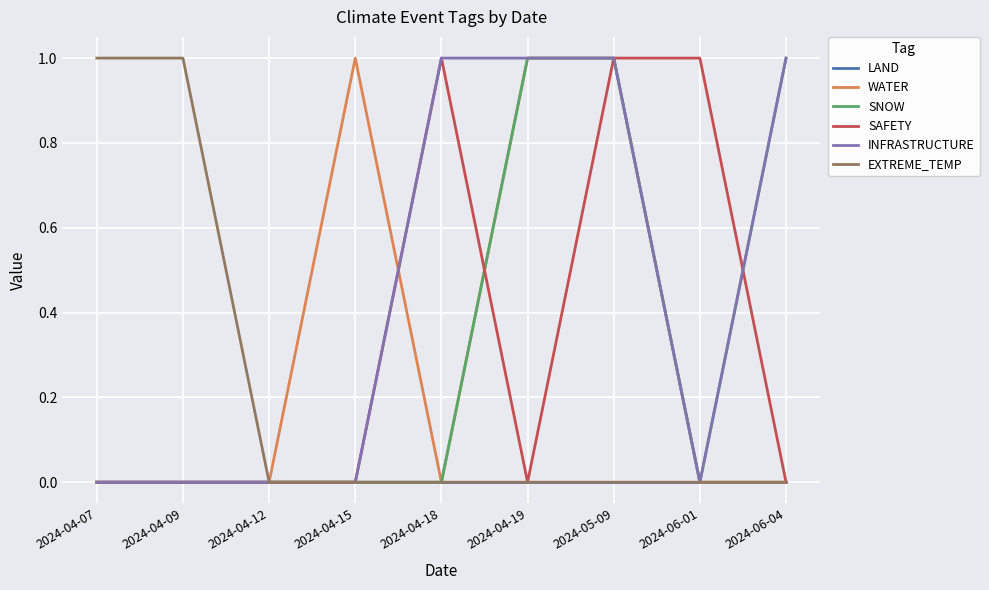

What is the highest value of the SNOW series?

1